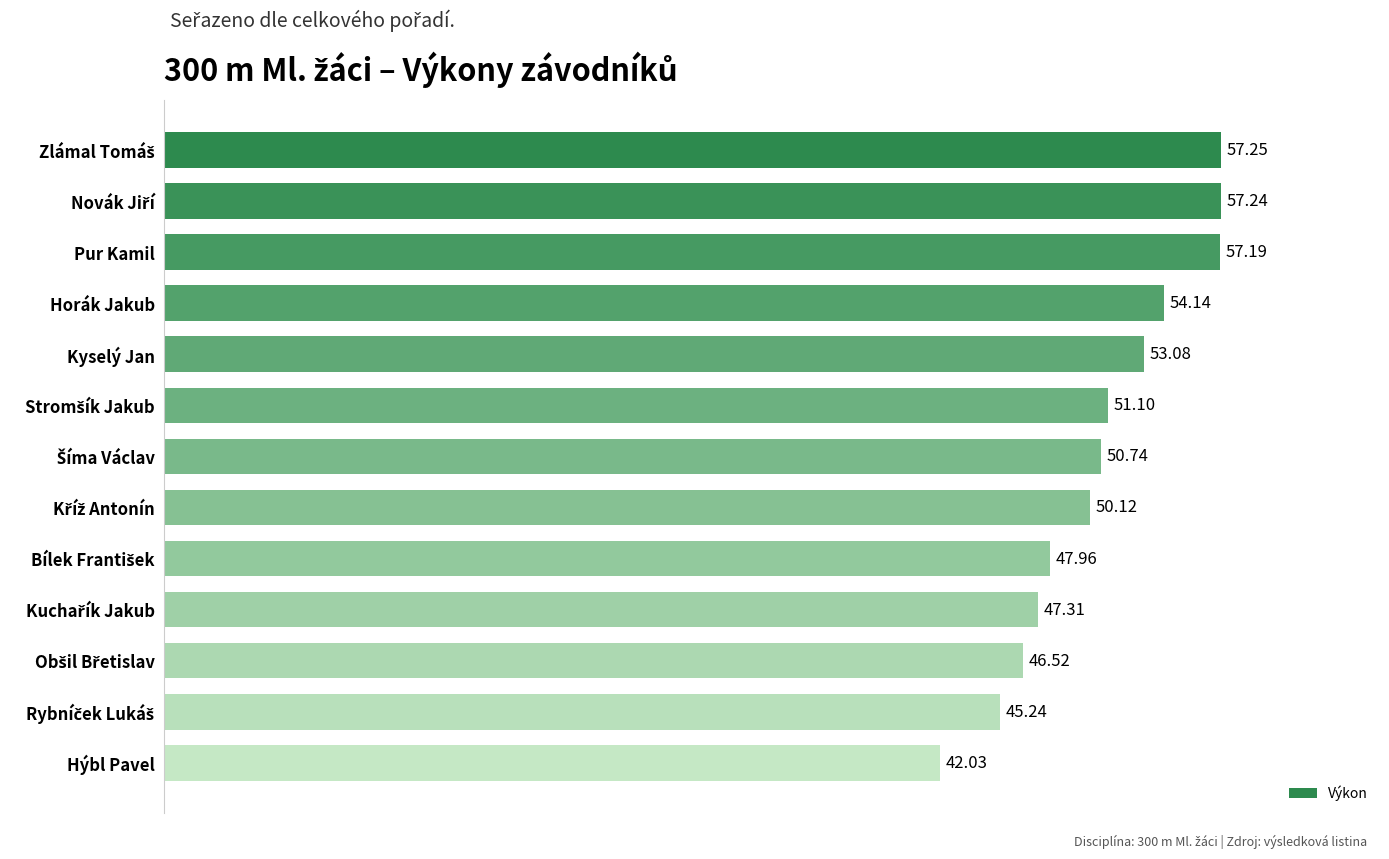

How many values exceed 50?

8